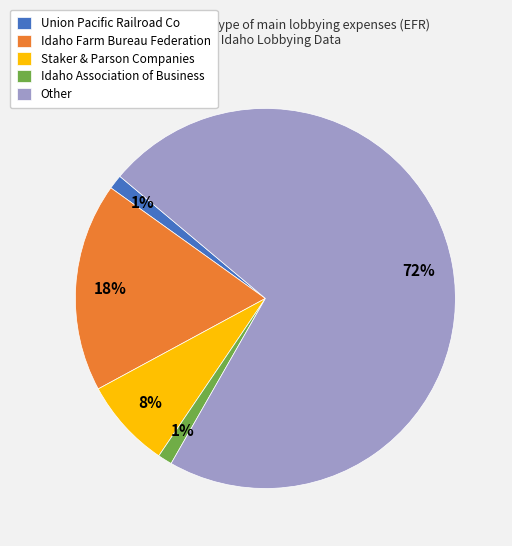

To the nearest percent, what is the difference between the Union Pacific Railroad Co and Idaho Farm Bureau Federation slice percentages?

17%